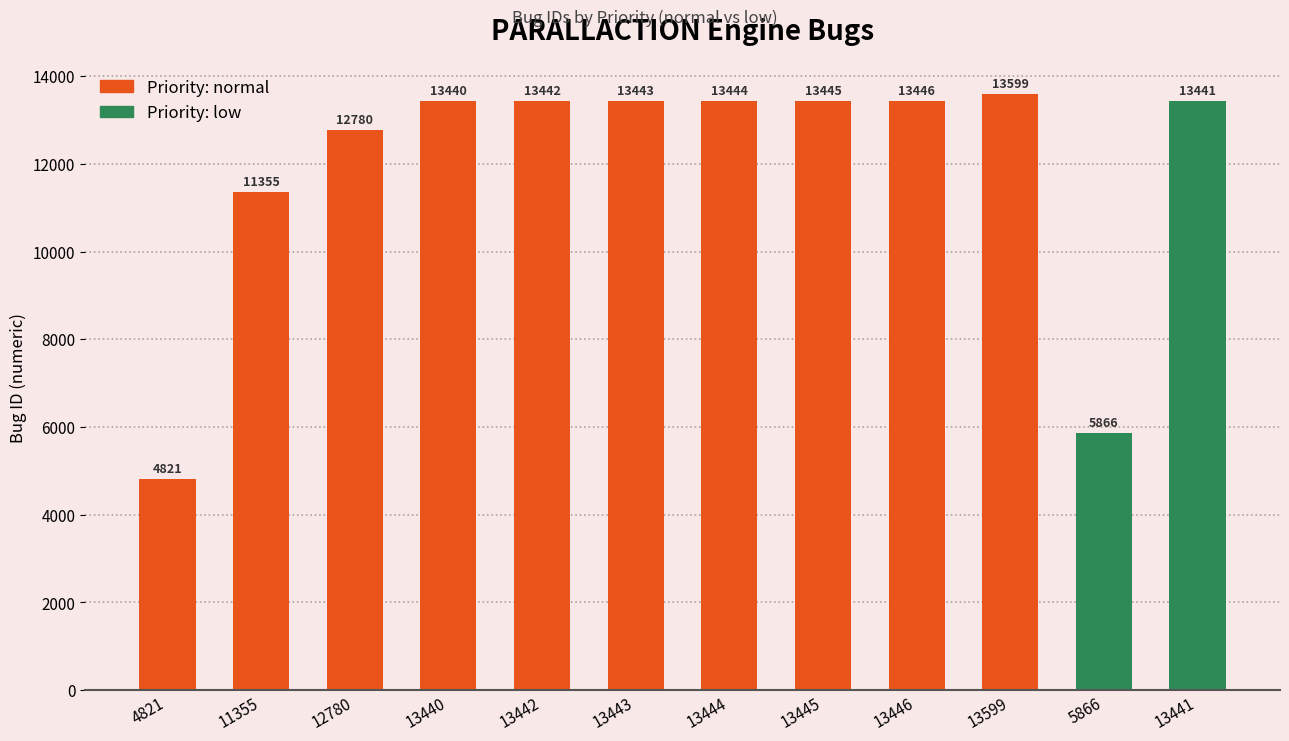

What is the difference between the maximum and minimum values?

8778